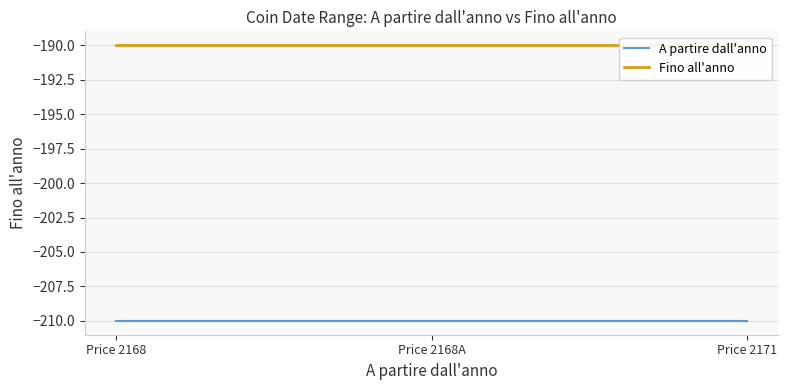

Does the chart display data point markers on the line(s)?

No